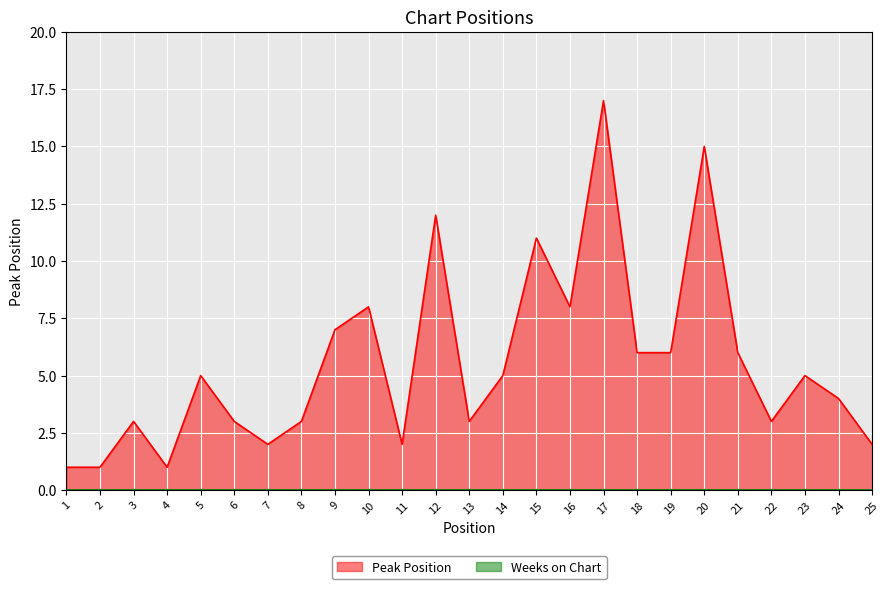

At which category does the data reach its first local peak?

3